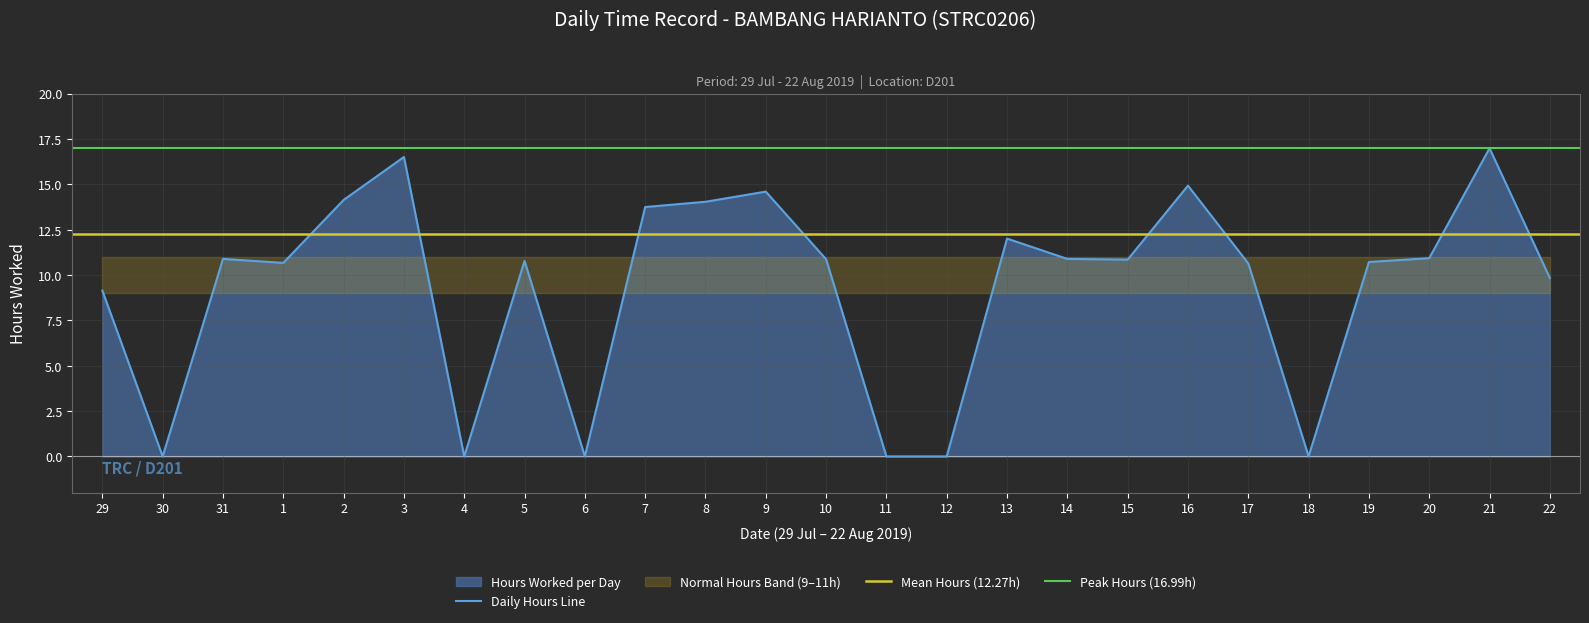

Between 21 and 19, which is larger?

21